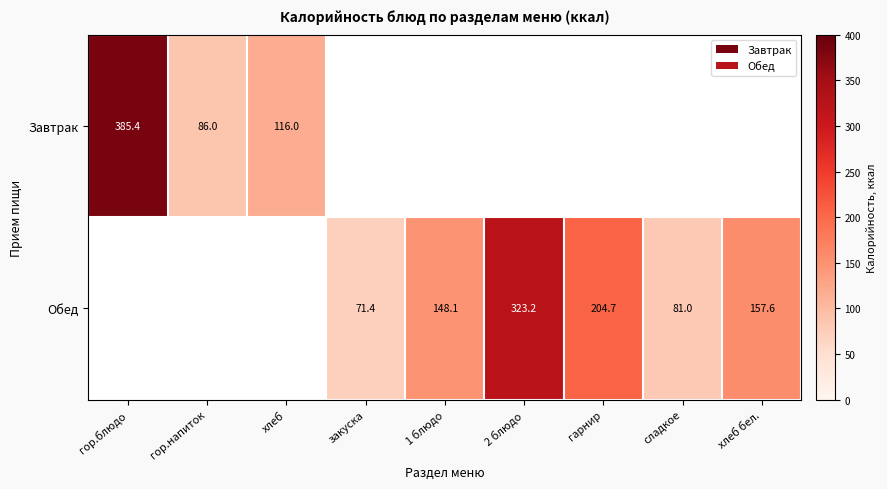

Which has a higher value, сладкое or хлеб бел.?

хлеб бел.